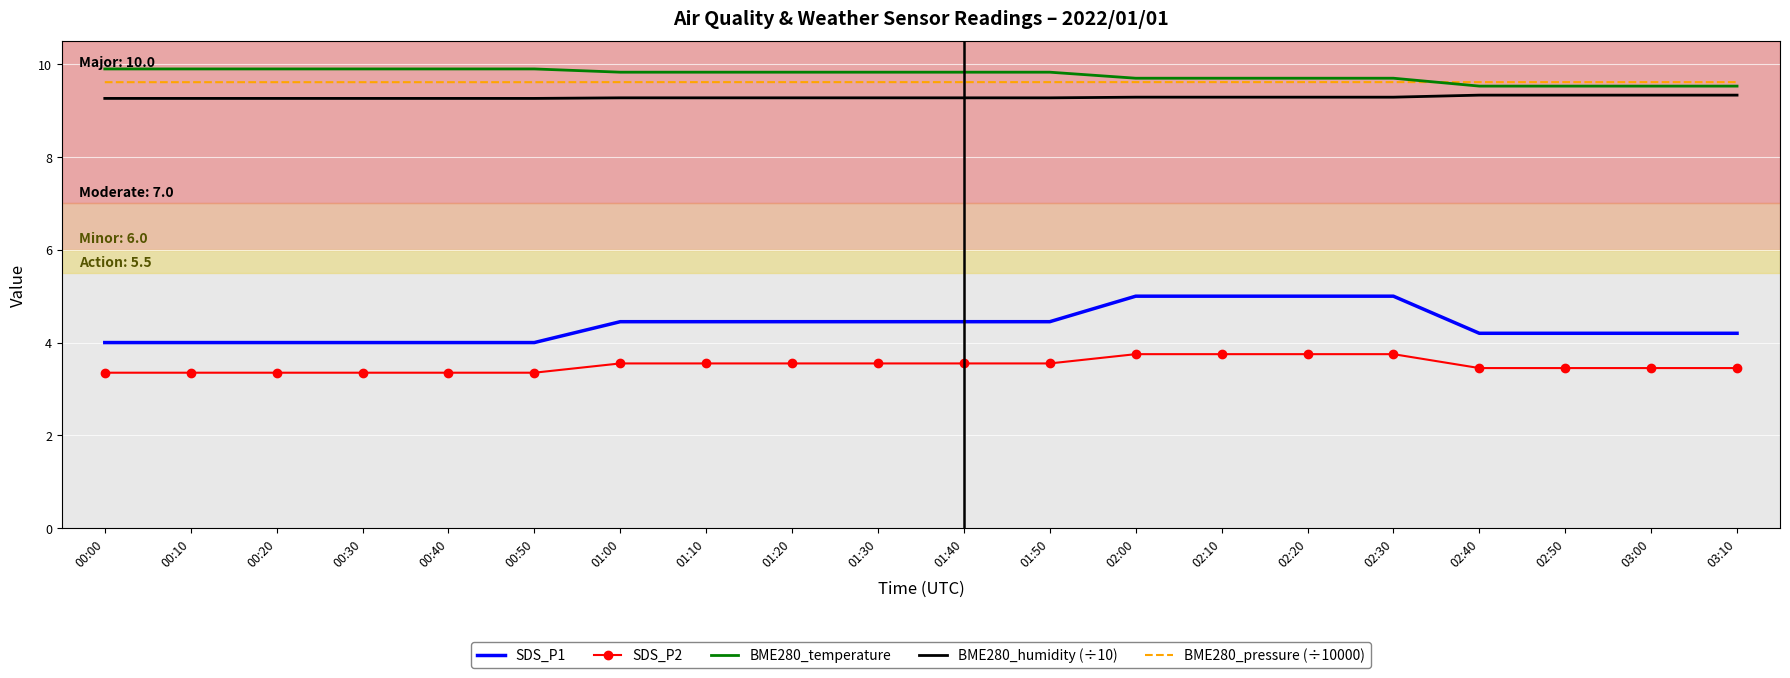

What value does the BME280_pressure (÷10000) series have at 00:50?

9.6